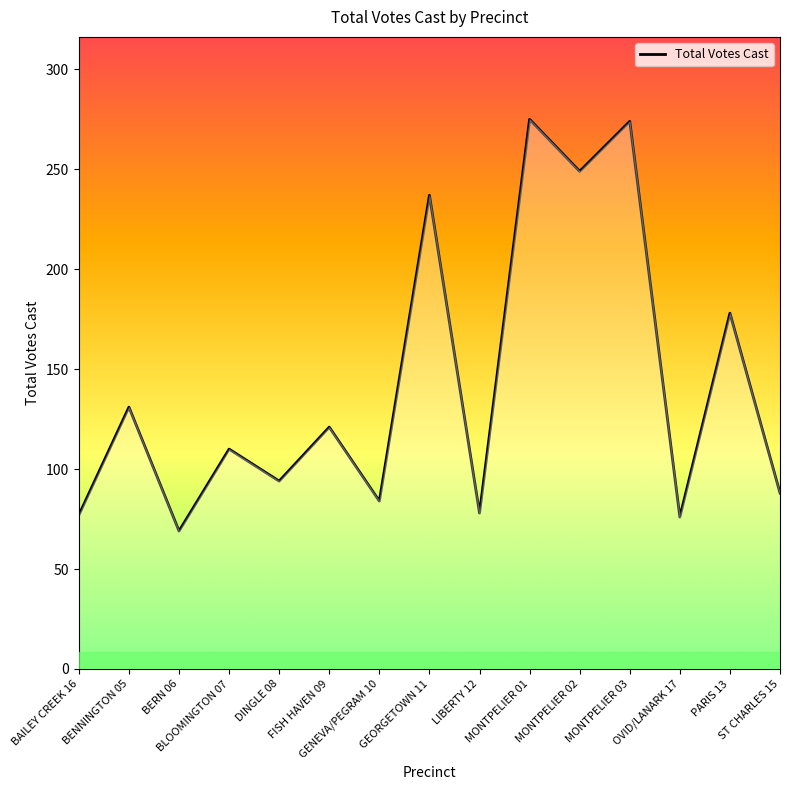

Is it true that the value at DINGLE 08 is 94?

True